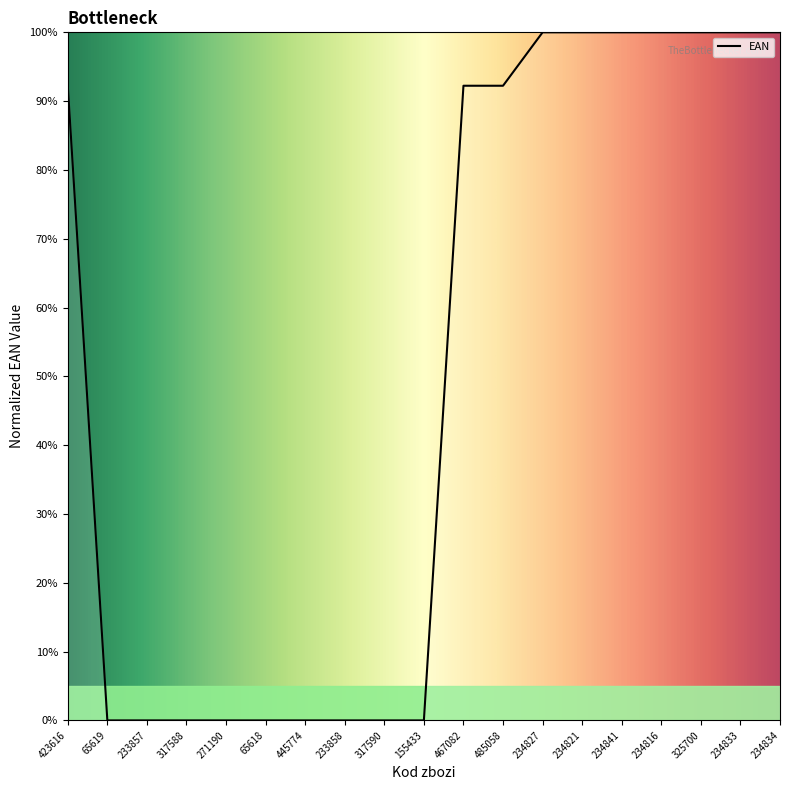

Does the chart display data point markers on the line(s)?

No